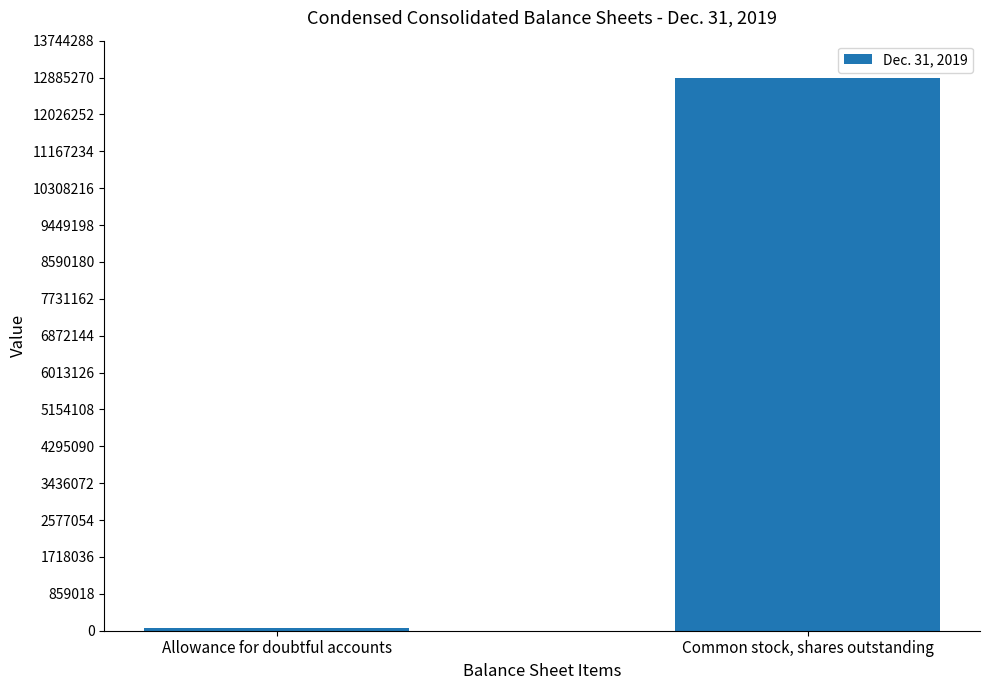

The chart shows a value of 17194982 at Common stock, shares outstanding. True or false?

False